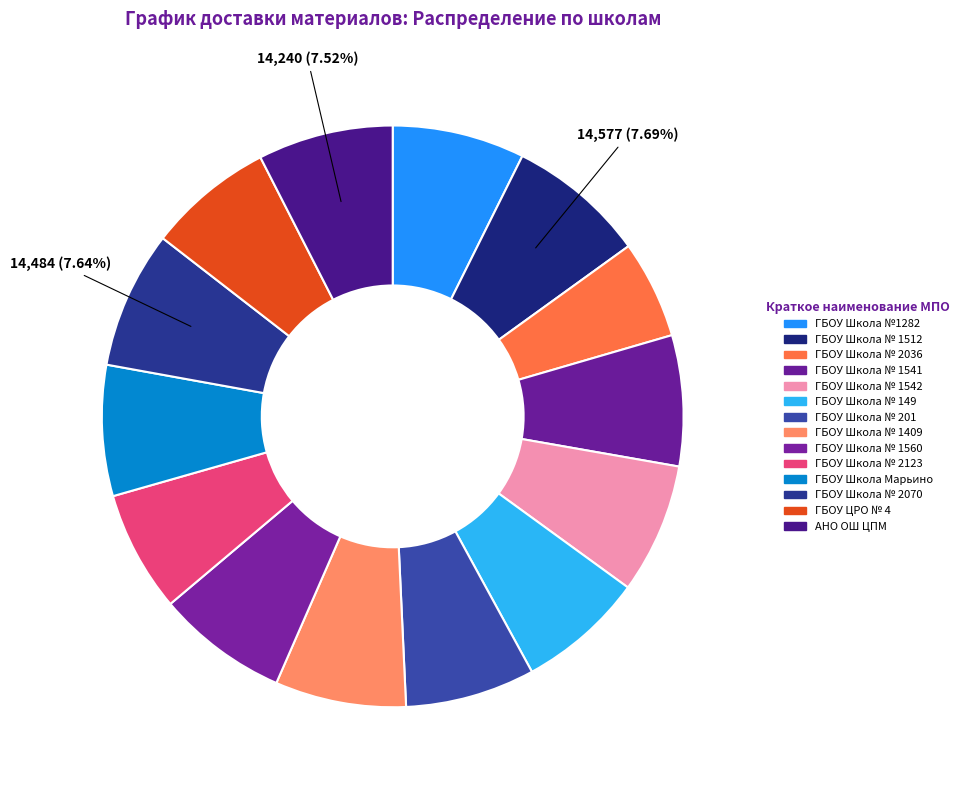

To the nearest percent, what percentage of the pie is ГБОУ ЦРО № 4?

7%